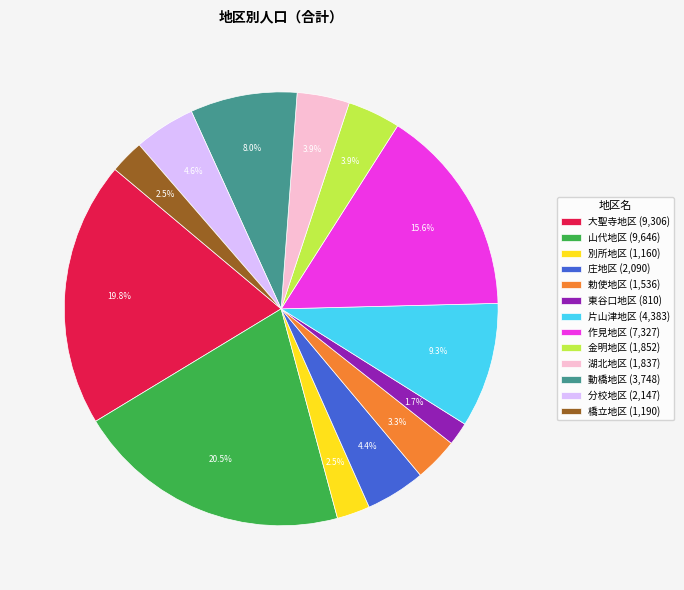

Between 作見地区 (7,327) and 大聖寺地区 (9,306), which is larger?

大聖寺地区 (9,306)